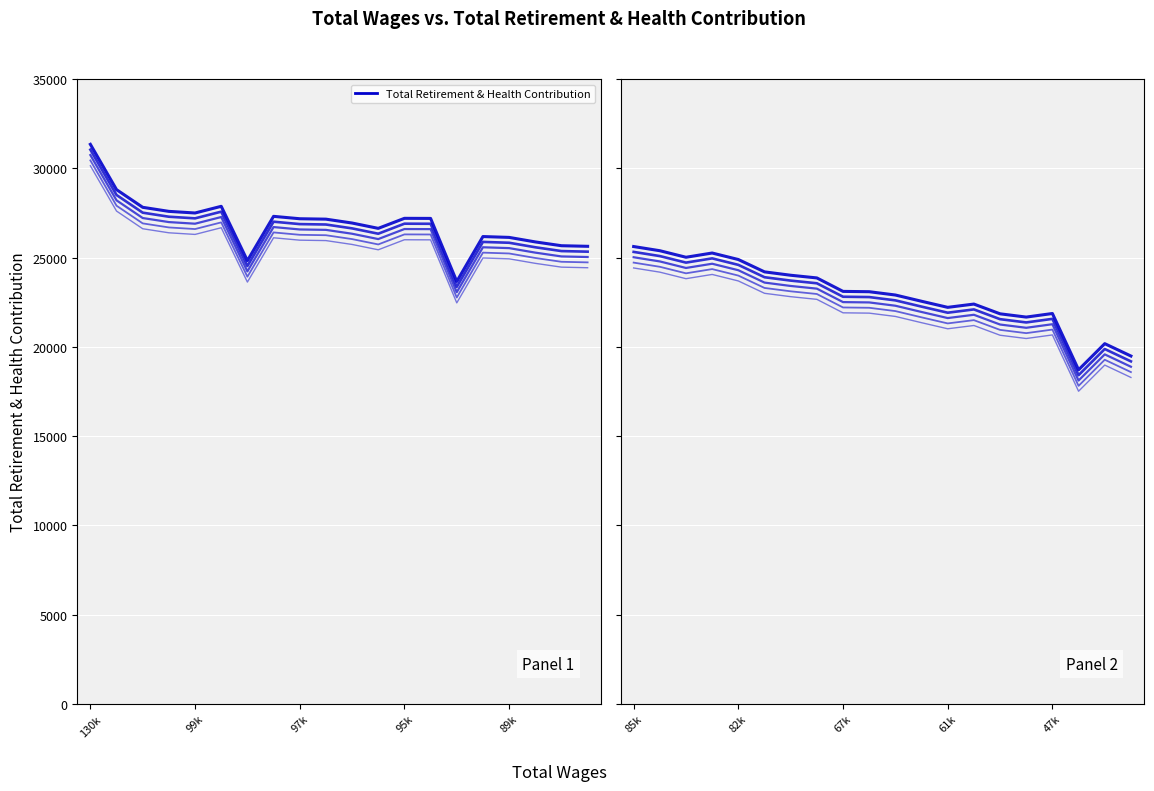

The chart shows a value of 22486 at 9. True or false?

True